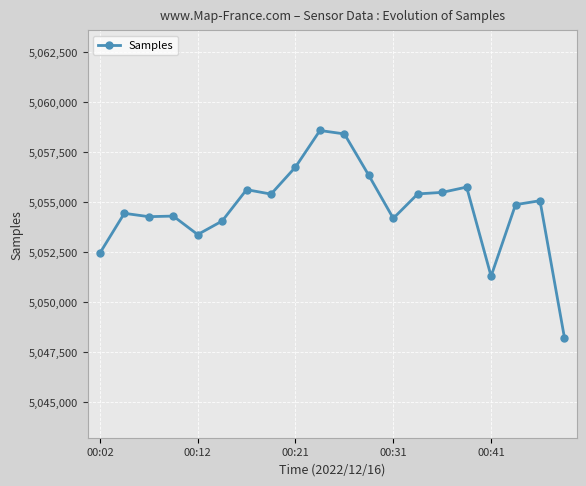

True or false: there are more than 2 points higher than both neighbors.

True